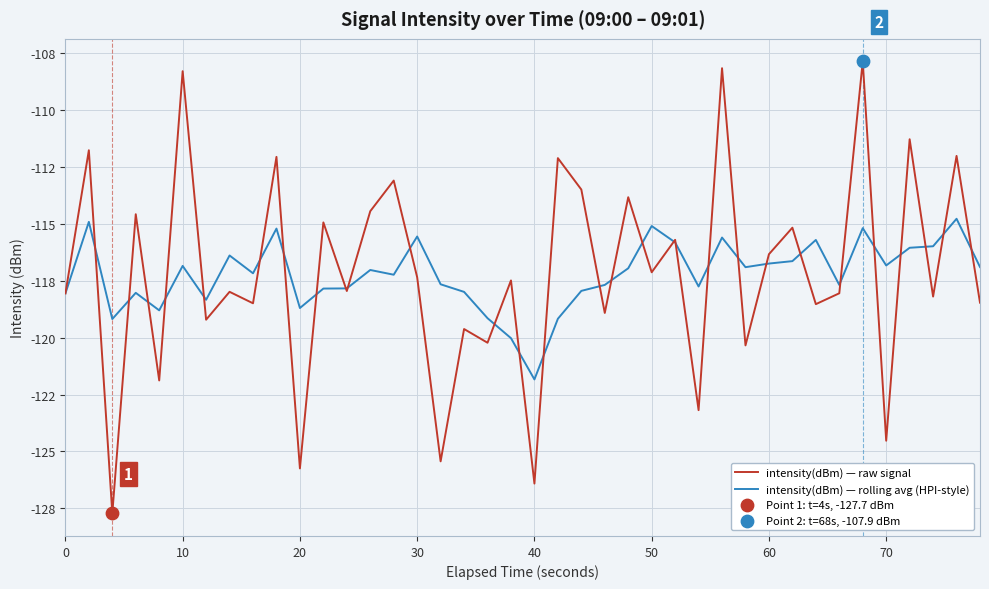

Is this an area chart (filled region under the line)?

No